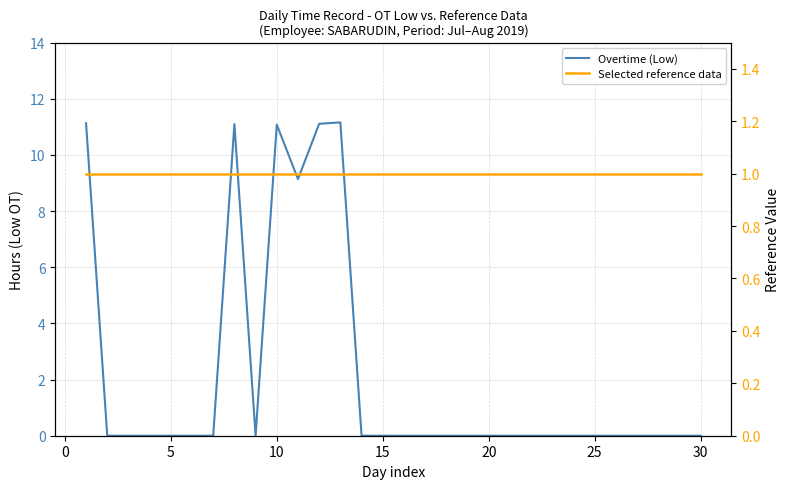

True or false: Selected reference data and Overtime (Low) intersect in this chart.

True